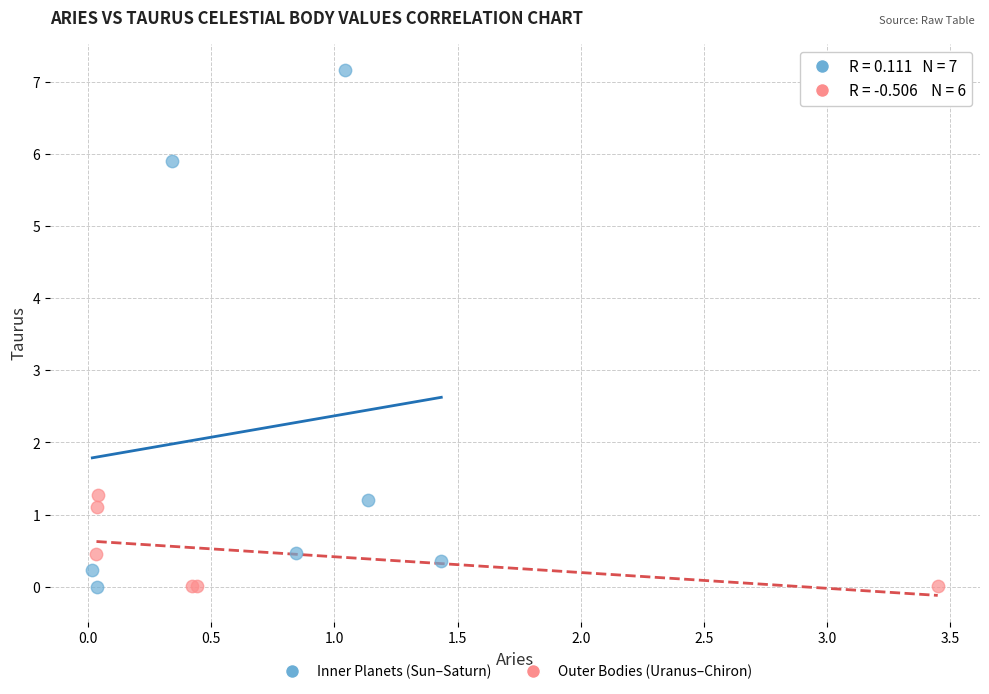

Which series contains the highest Y value?

Inner Planets (Sun–Saturn)